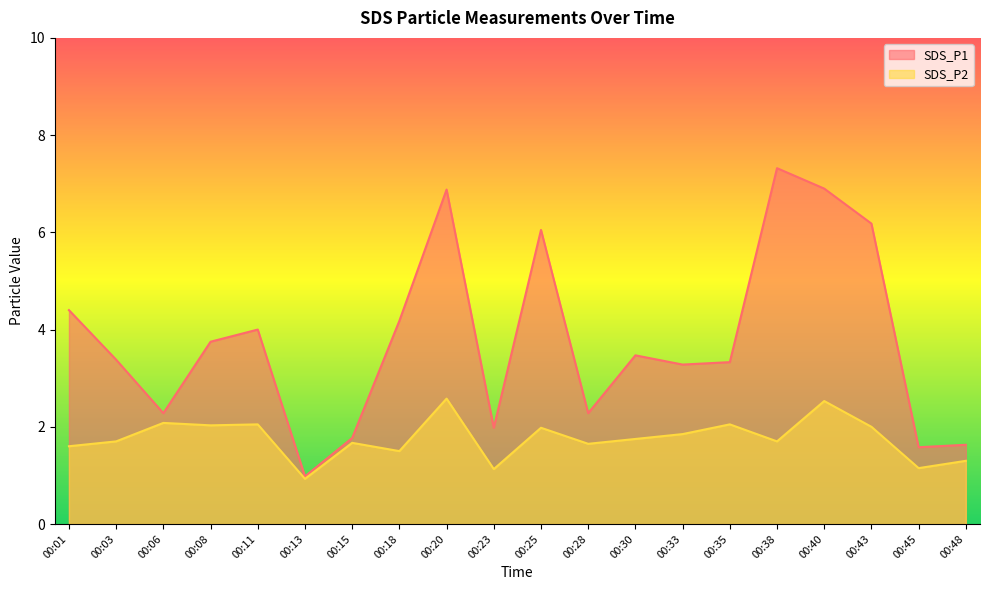

Which series changed the most between 00:11 and 00:18?

SDS_P2